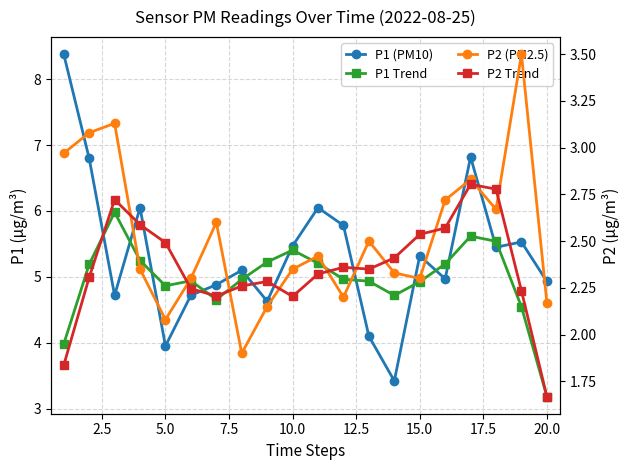

How many categories are shown in the chart?

20